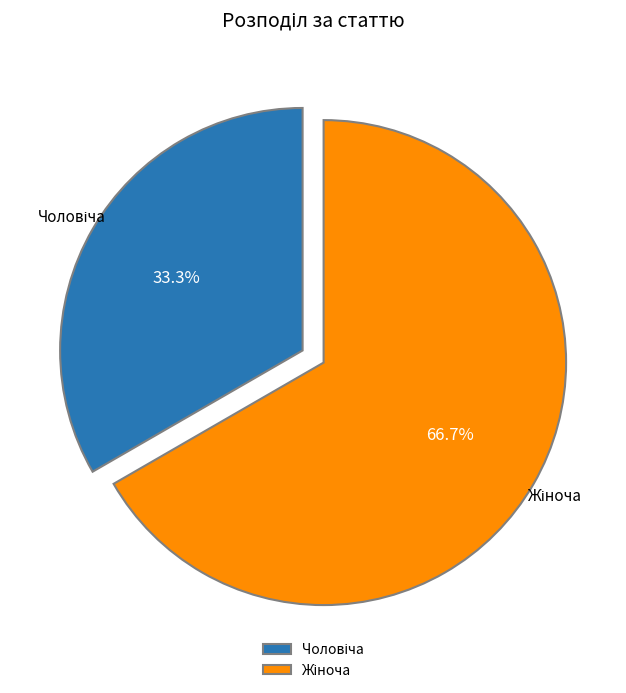

Is there a majority slice in this chart?

Yes